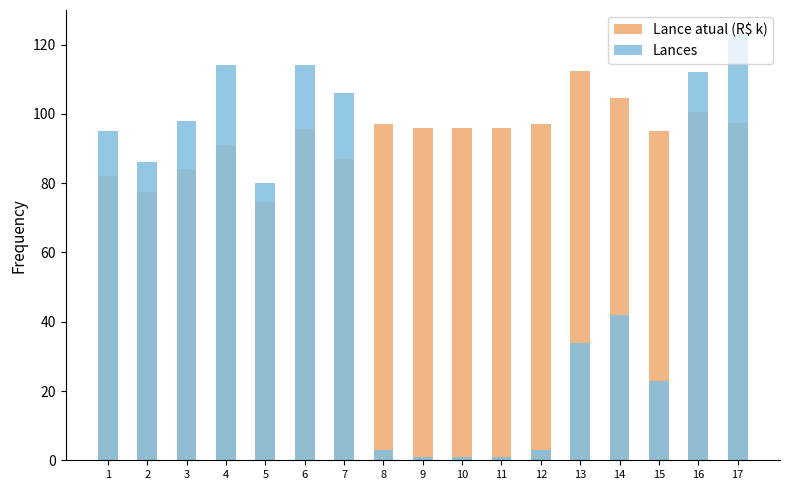

Count the number of data series in this chart.

2